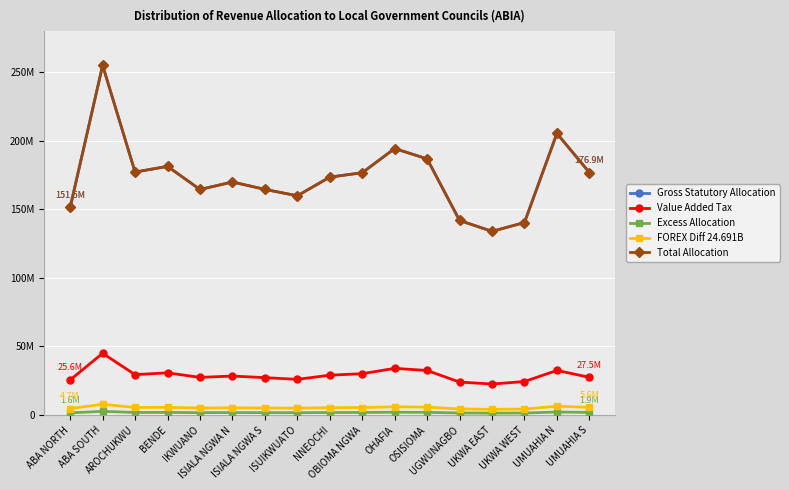

What is the total value across all series at OHAFIA?

430797255.5